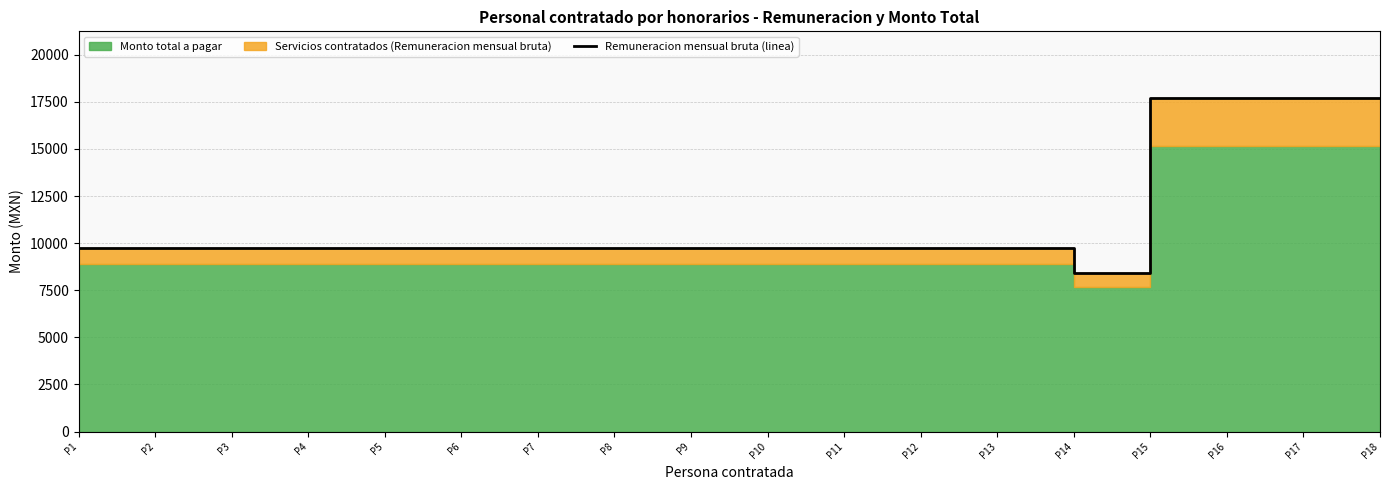

Which label corresponds to the largest value in the chart?

P15